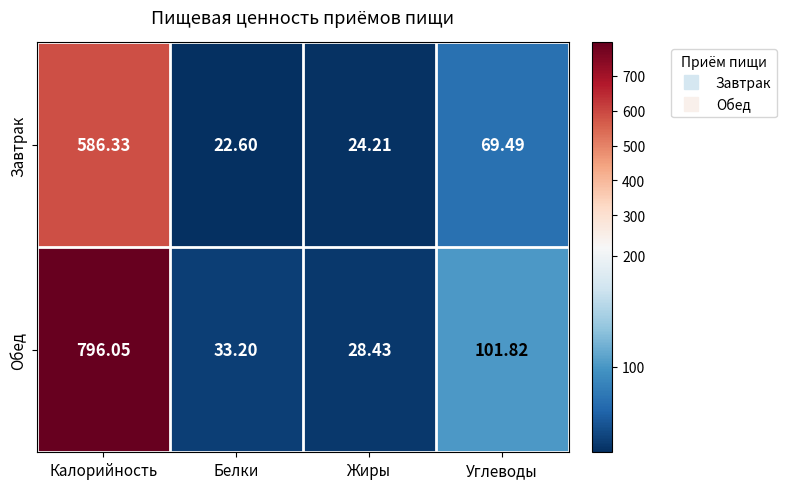

Count the number of categories in the chart.

4